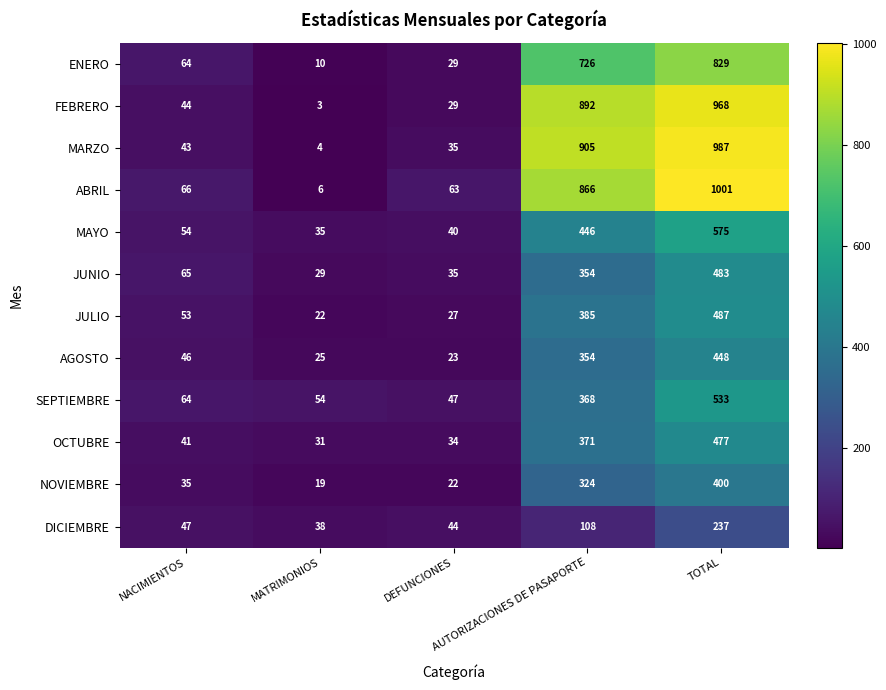

What is the difference between the highest and lowest values at NACIMIENTOS?

31